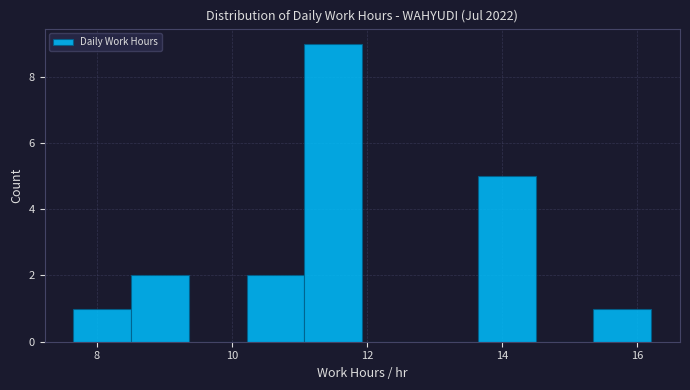

Reading left to right, list every bar in this chart as the range it spans on the x-axis followed by its height. Neither the bar edges nor the heights are printed on the chart, so give them approximately, as read against the axes.

7.6 to 8.6: 1
8.6 to 9.4: 2
9.4 to 10.2: 0
10.2 to 11.0: 2
11.0 to 12.0: 9
12.0 to 12.8: 0
12.8 to 13.6: 0
13.6 to 14.4: 5
14.4 to 15.4: 0
15.4 to 16.2: 1